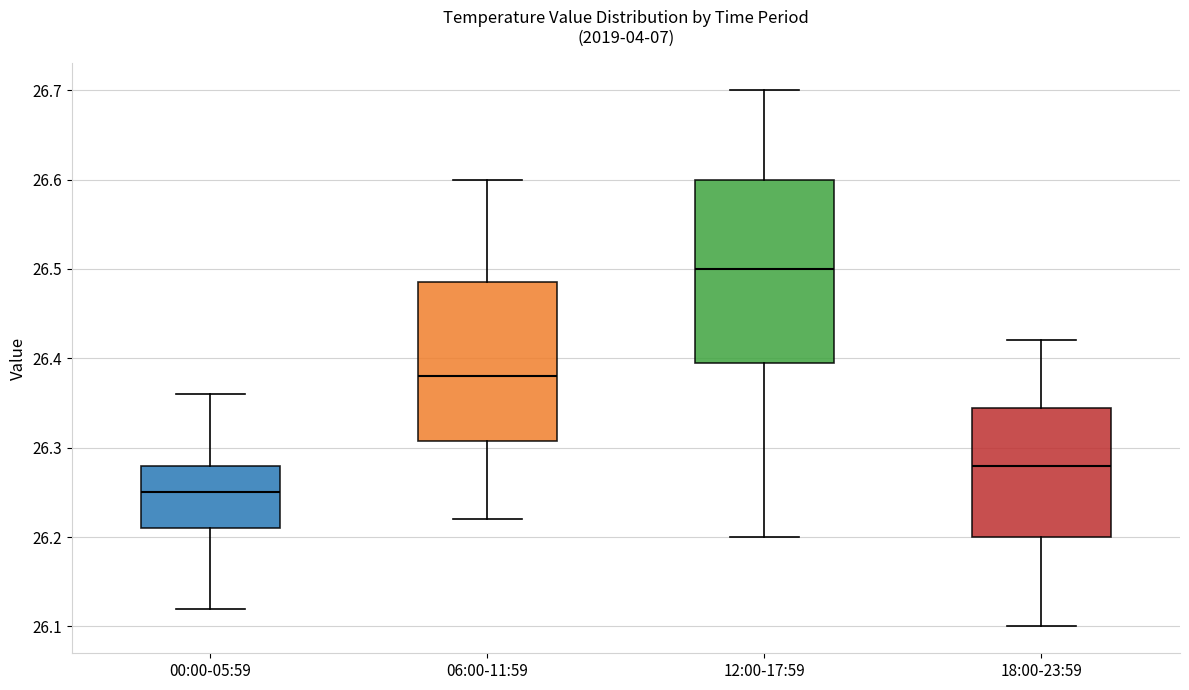

Where does the median line of the box for 12:00-17:59 sit on the y-axis? The values are not printed on the chart, so give them approximately, as read against the axis.

26.50